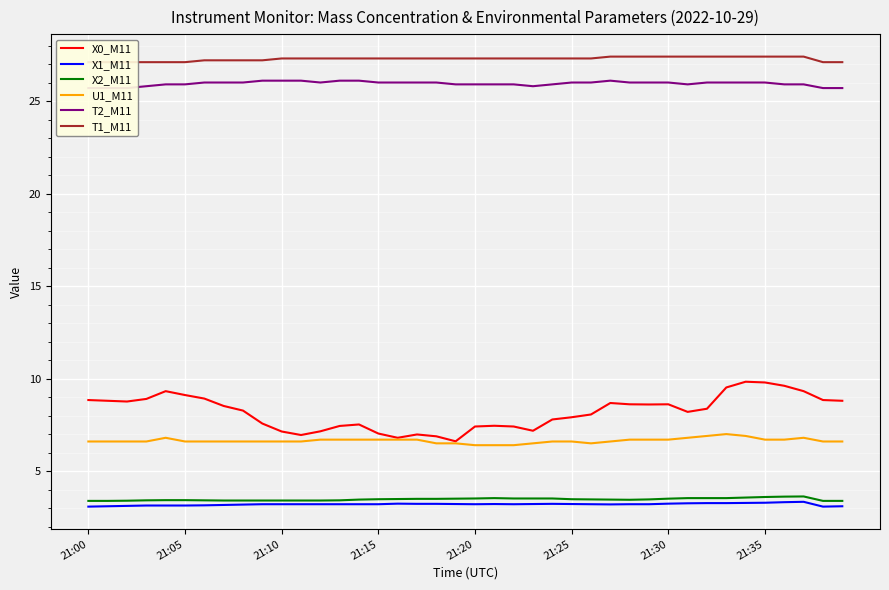

What is the average value of the T1_M11 series?

27.3